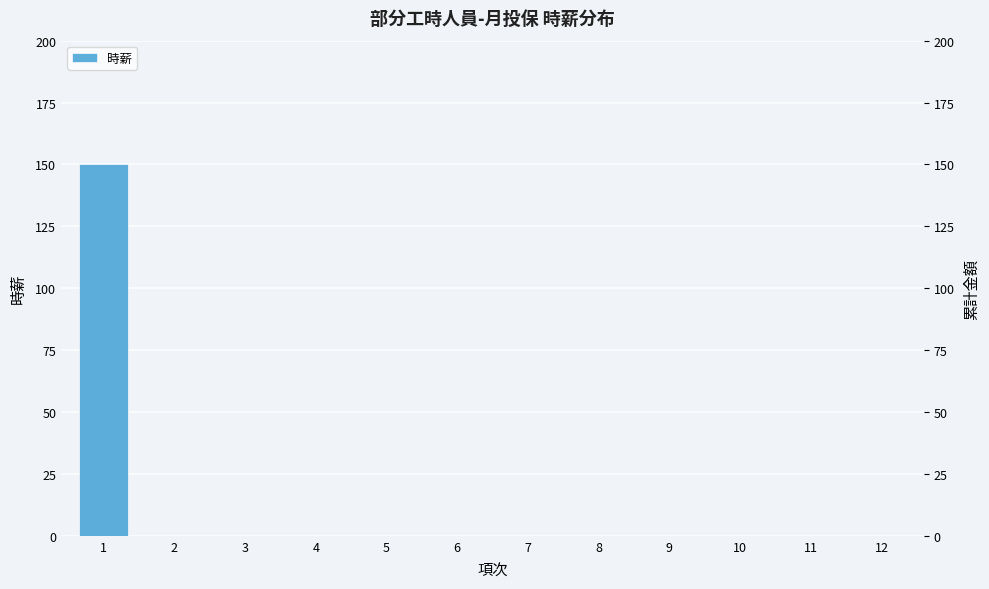

Reading left to right, transcribe all the data shown in this chart.

150	0	0	0	0	0	0	0	0	0	0	0